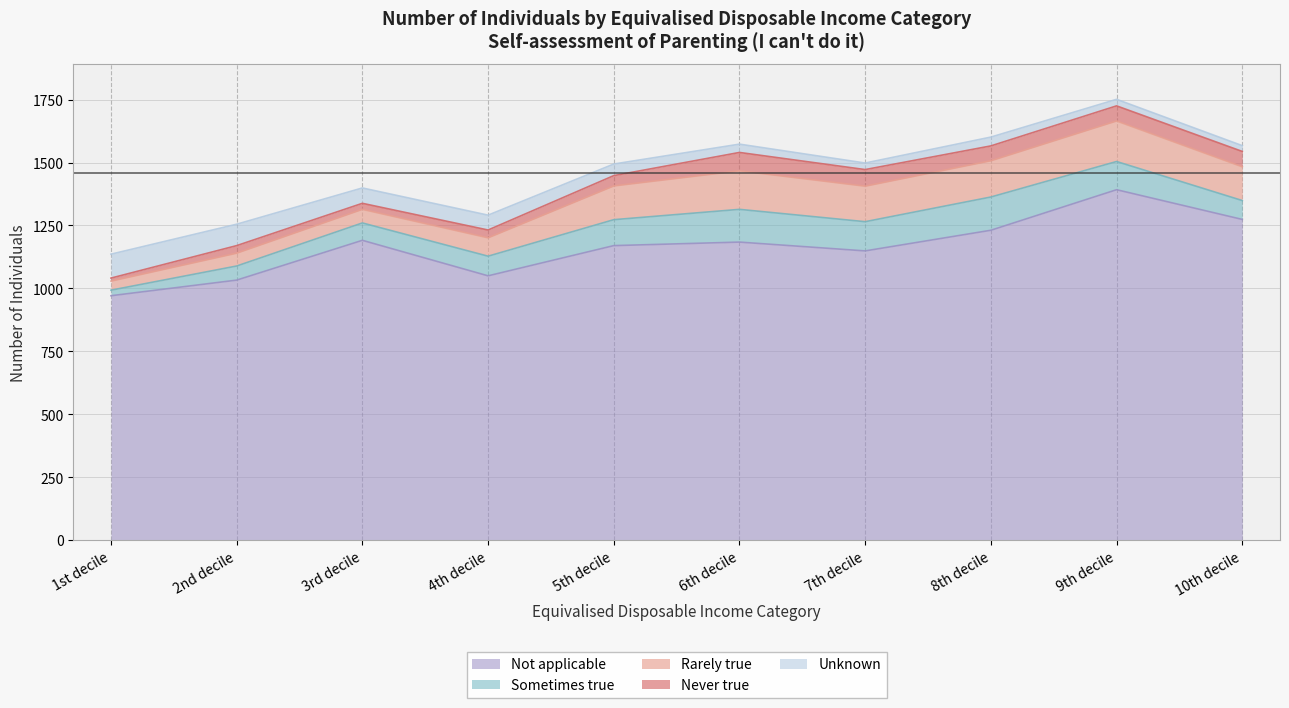

What is the value of the Not applicable point at the 5th from the left?

1170